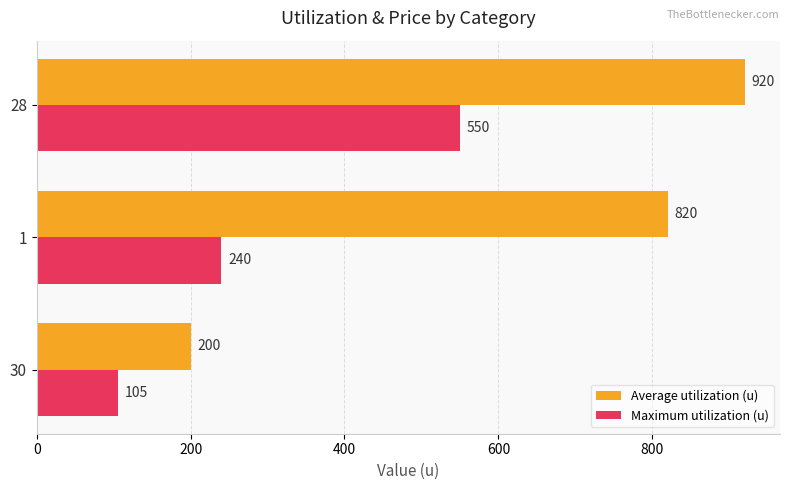

At which label is Maximum utilization (u) closest to 327?

1